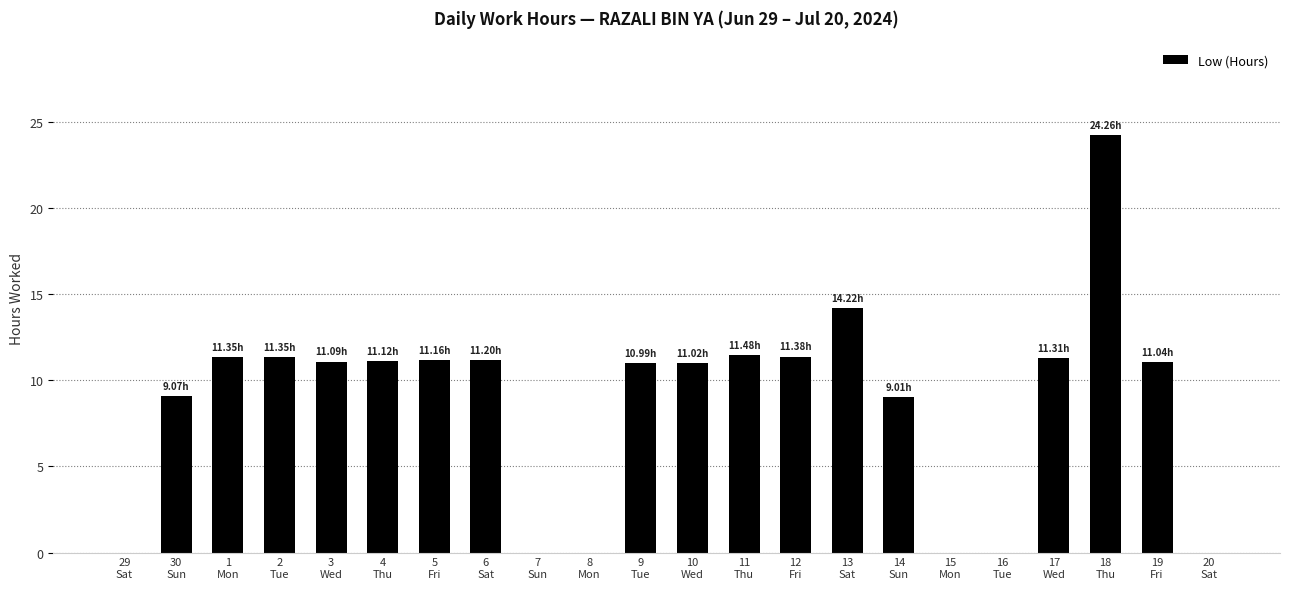

What is the sum of all values?

191.1